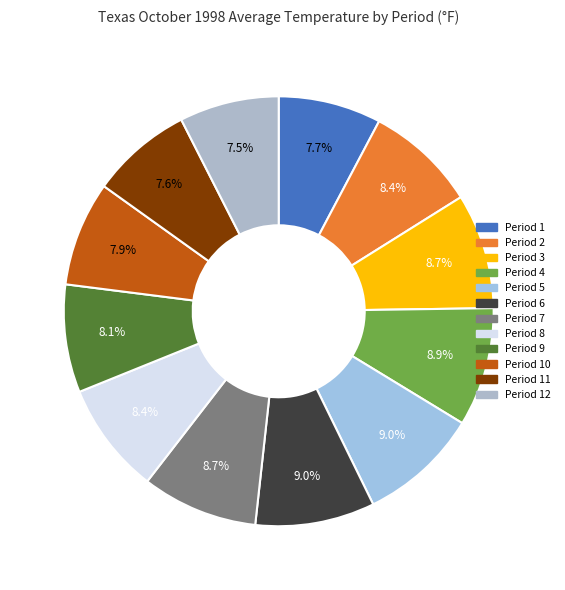

To the nearest percent, what is the difference between the Period 12 and Period 9 slice percentages?

1%